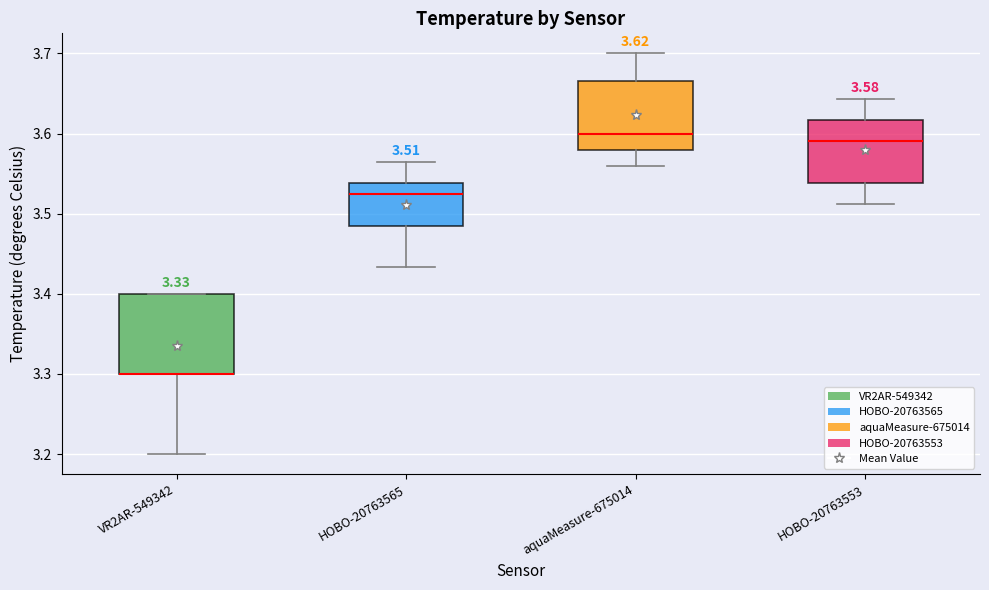

Which box is the tallest, from its lower edge to its upper edge?

VR2AR-549342